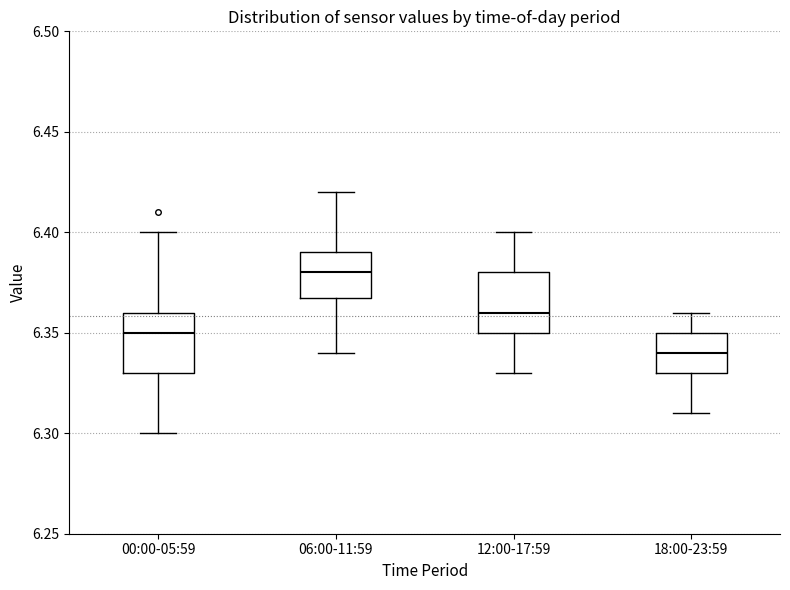

Reading left to right, transcribe this box plot: for each box, give where its median line is, the range the box spans, and where its two whiskers end, as read against the y-axis. The values are not printed on the chart, so give them approximately, as read against the axis.

00:00-05:59: median 6.35, box 6.33 to 6.36, whiskers 6.30 to 6.40
06:00-11:59: median 6.38, box 6.37 to 6.39, whiskers 6.34 to 6.42
12:00-17:59: median 6.36, box 6.35 to 6.38, whiskers 6.33 to 6.40
18:00-23:59: median 6.34, box 6.33 to 6.35, whiskers 6.31 to 6.36